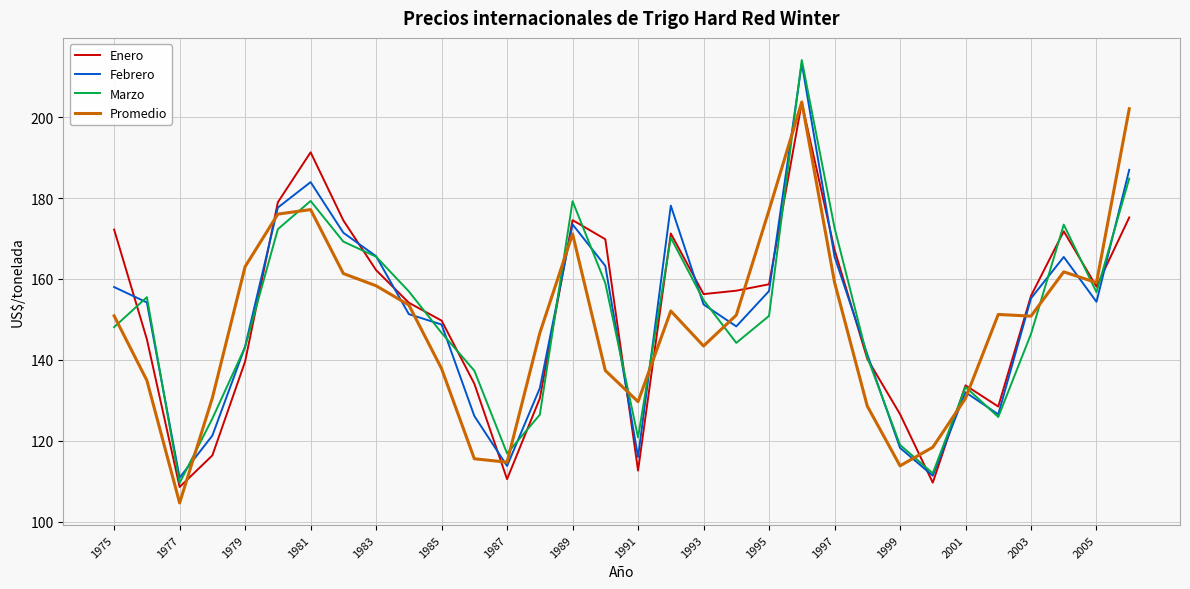

True or false: Marzo and Promedio intersect in this chart.

True